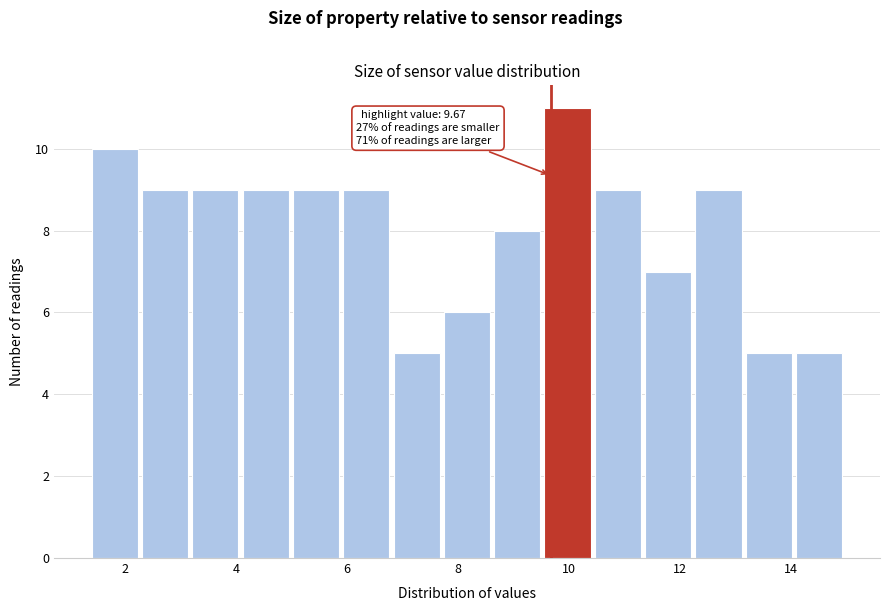

Which range on the x-axis has the tallest bar?

9.6 to 10.4